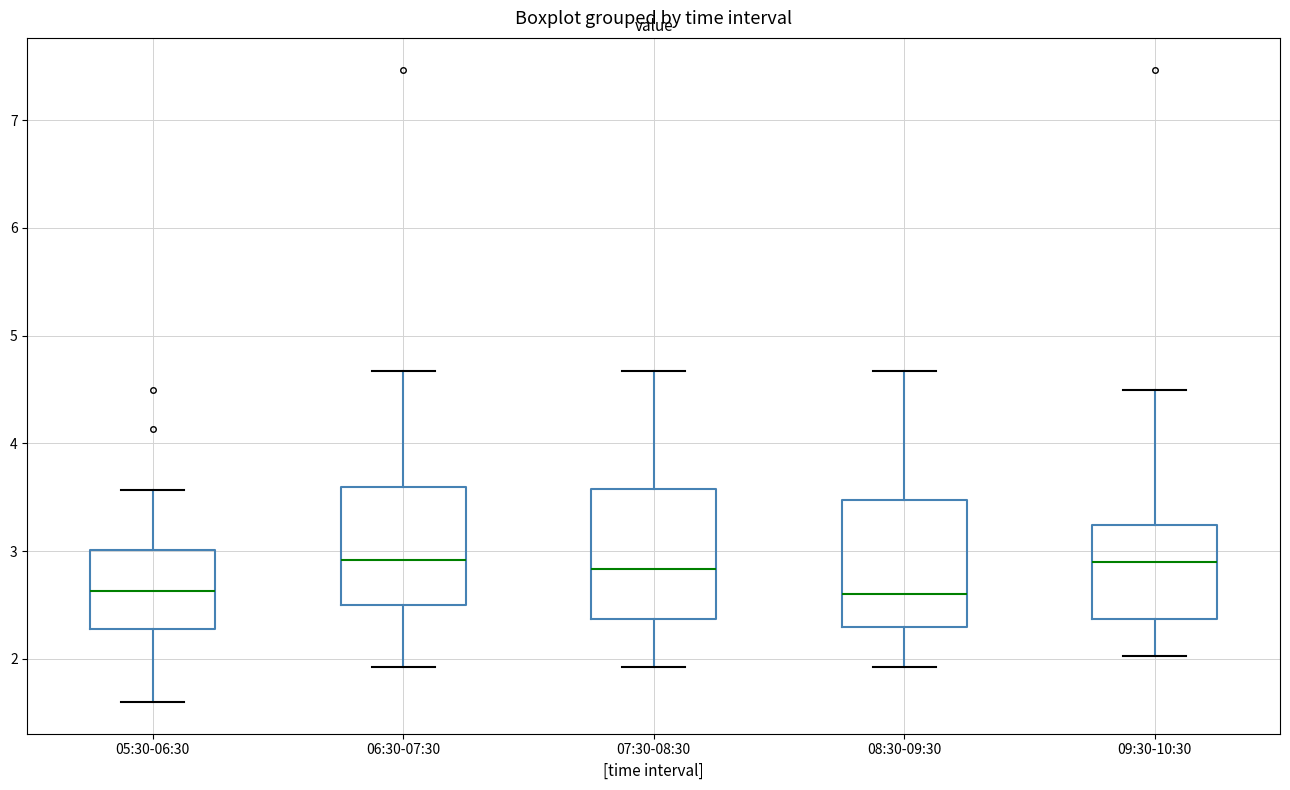

Reading left to right, read every box against the y-axis: the position of its median line, the range the box covers, and the ends of its whiskers. The values are not printed on the chart, so give them approximately, as read against the axis.

05:30-06:30: median 2.6, box 2.3 to 3.0, whiskers 1.6 to 3.6
06:30-07:30: median 2.9, box 2.5 to 3.6, whiskers 1.9 to 4.7
07:30-08:30: median 2.8, box 2.4 to 3.6, whiskers 1.9 to 4.7
08:30-09:30: median 2.6, box 2.3 to 3.5, whiskers 1.9 to 4.7
09:30-10:30: median 2.9, box 2.4 to 3.2, whiskers 2.0 to 4.5